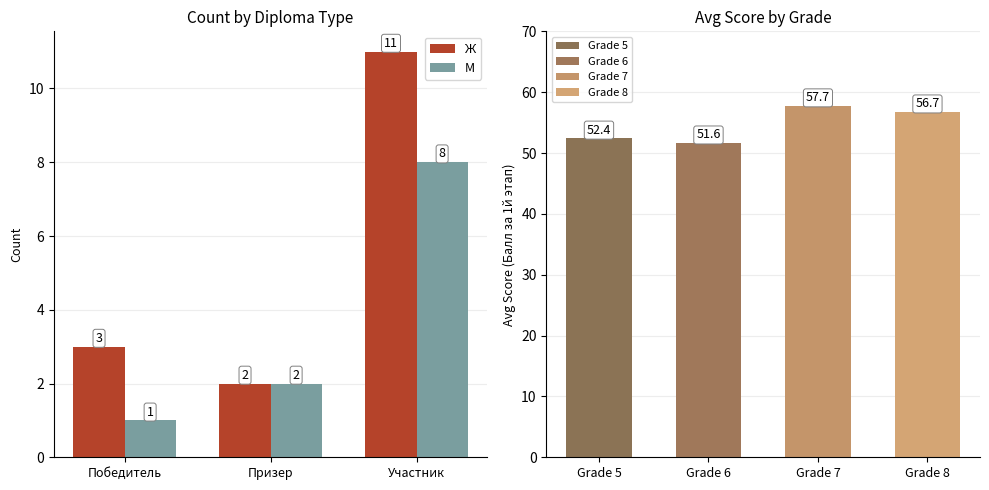

Are the bars grouped side by side (vs. stacked)?

Yes